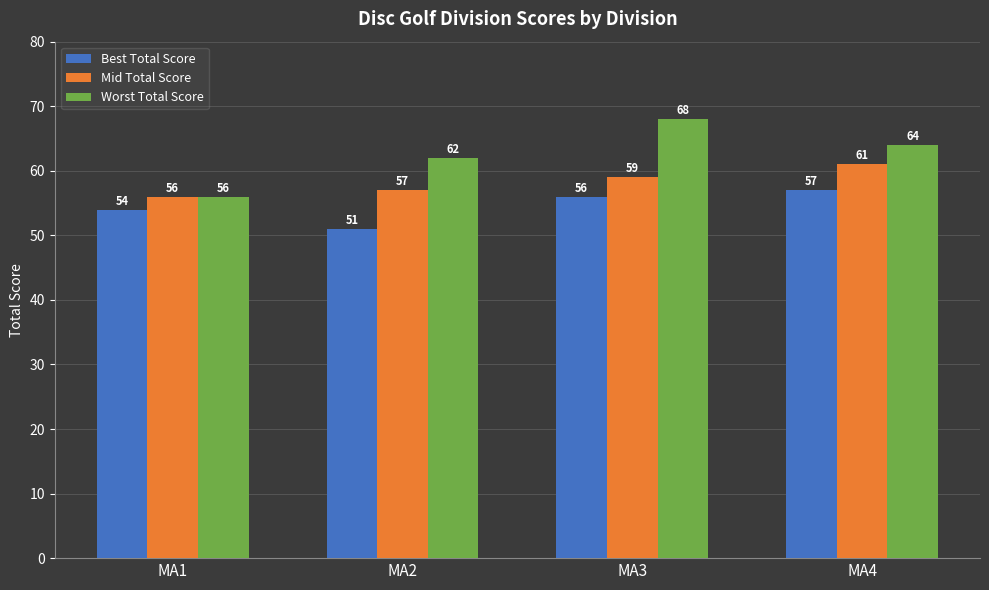

Reading right to left, what are all the values shown in this chart?

Best Total Score: MA4=57	MA3=56	MA2=51	MA1=54
Mid Total Score: MA4=61	MA3=59	MA2=57	MA1=56
Worst Total Score: MA4=64	MA3=68	MA2=62	MA1=56